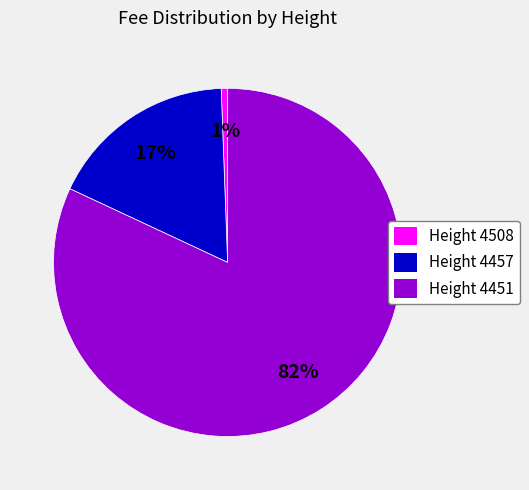

Do Height 4451 and Height 4508 together represent more than half of the pie?

Yes